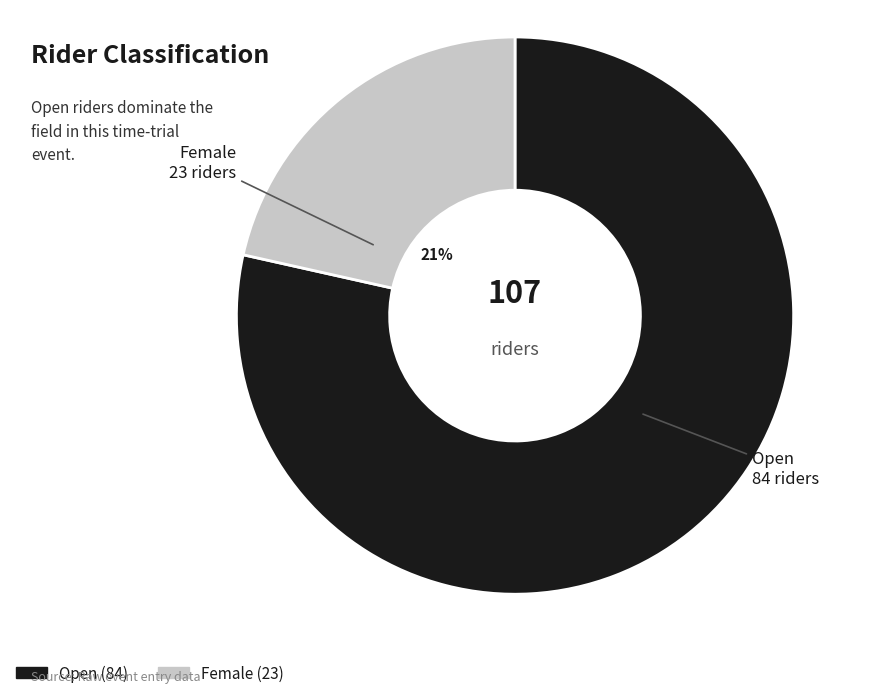

The Female slice represents 7% of the pie. True or false?

False